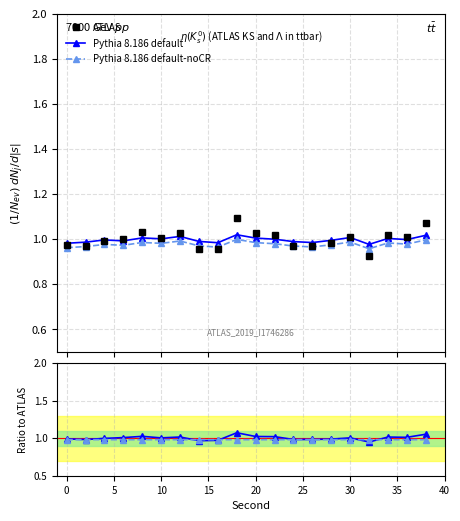

Where is ATLAS nearest to the value 1?

10